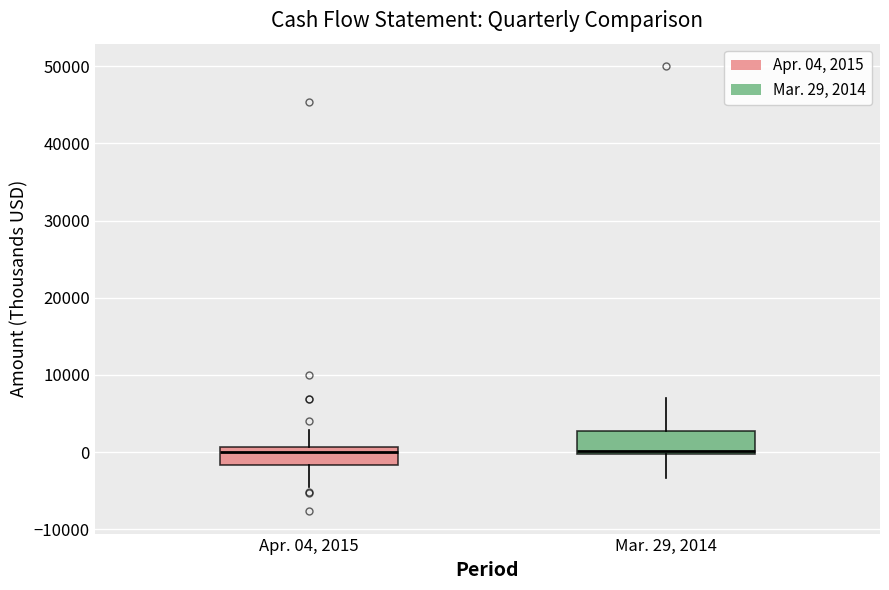

Reading left to right, transcribe this box plot: for each box, give where its median line is, the range the box spans, and where its two whiskers end, as read against the y-axis. The values are not printed on the chart, so give them approximately, as read against the axis.

Apr. 04, 2015: median 0, box -2000 to 1000, whiskers -5000 to 3000
Mar. 29, 2014: median 0 (just above the box's lower edge), box 0 to 3000, whiskers -3000 to 7000